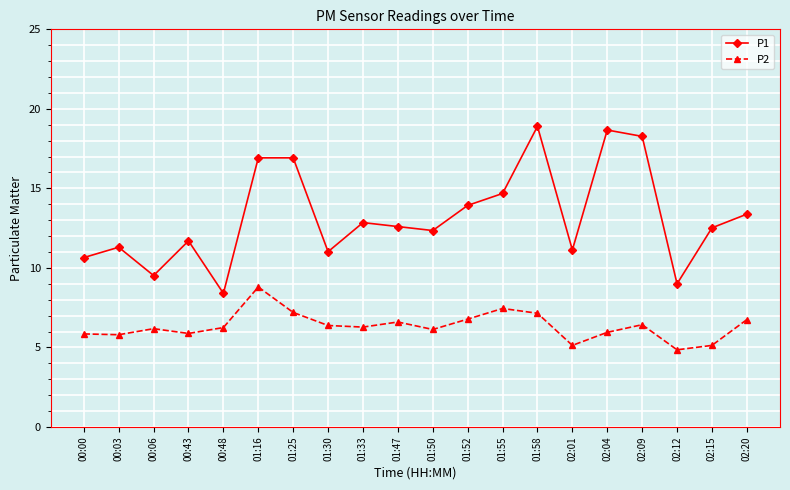

Which series has the largest range (max minus min)?

P1